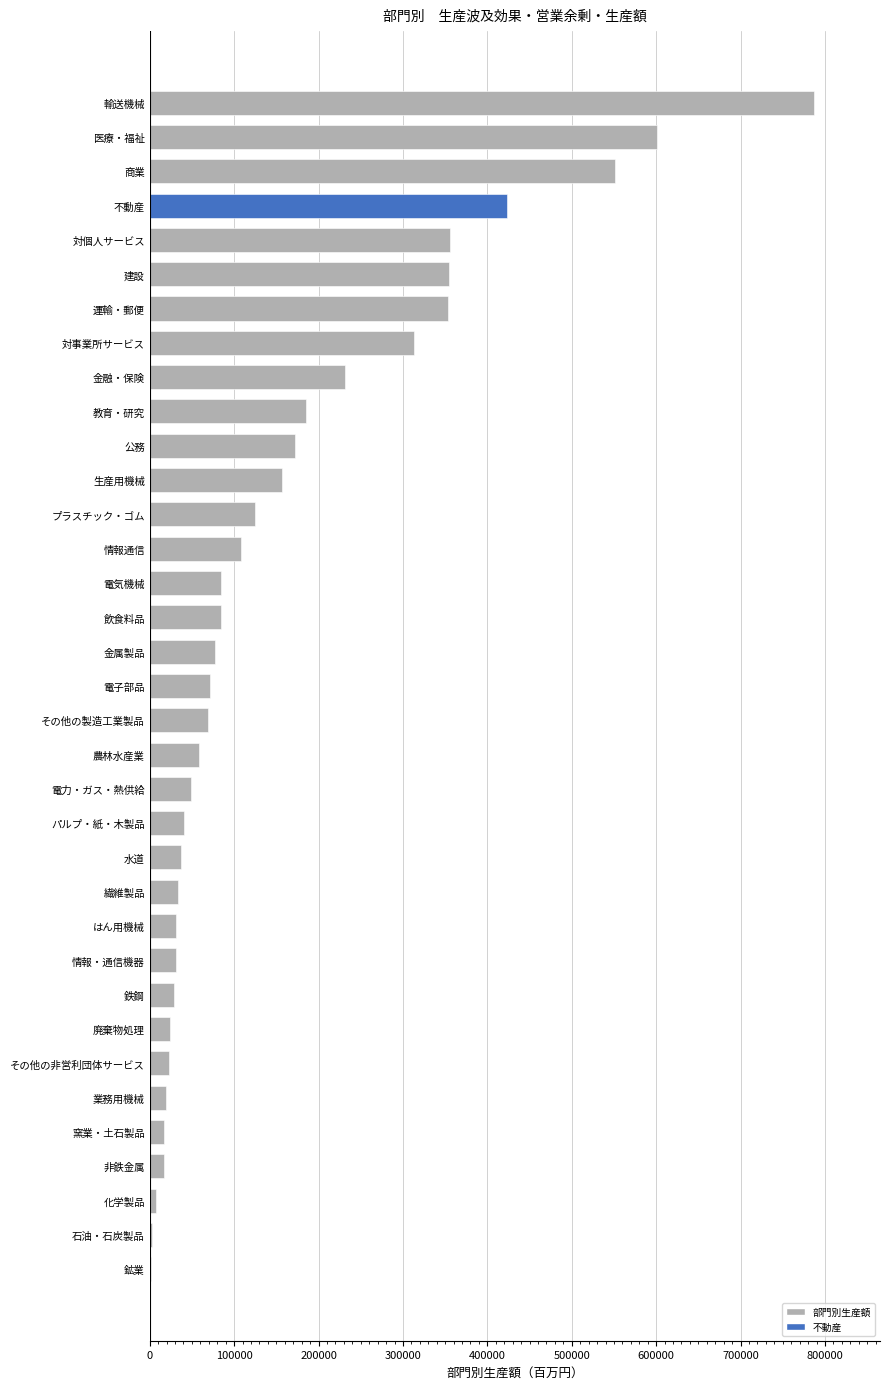

What value does the data have at 生産用機械?

157131.4